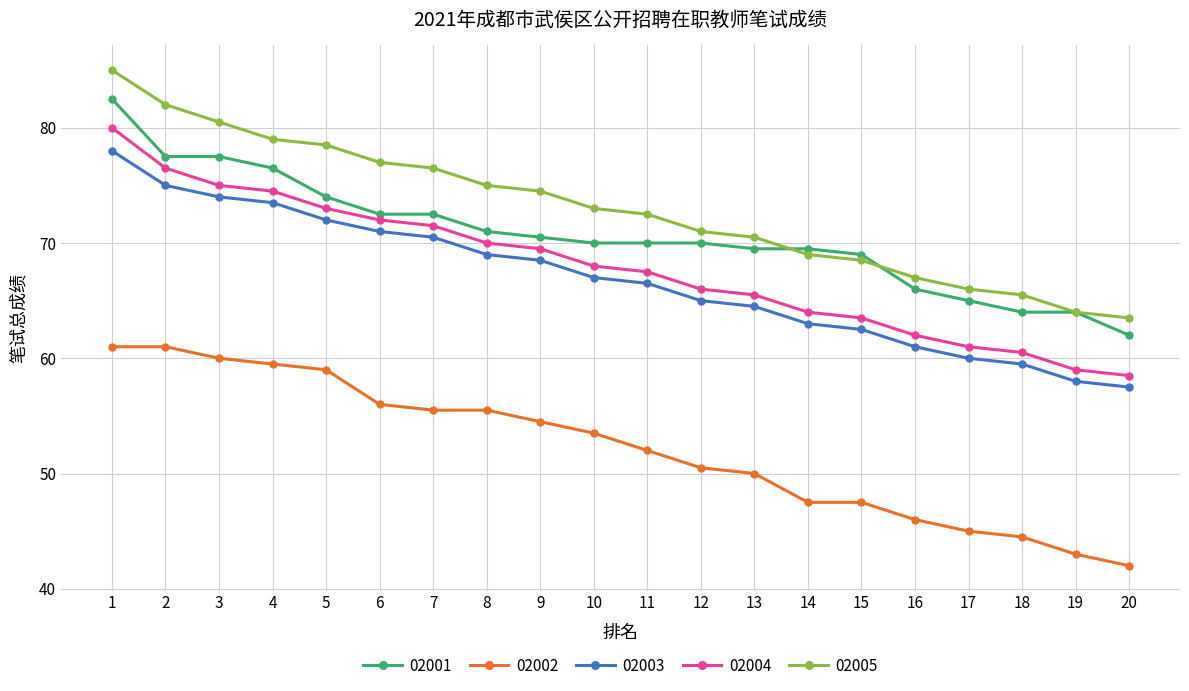

True or false: 02002 and 02005 intersect in this chart.

False